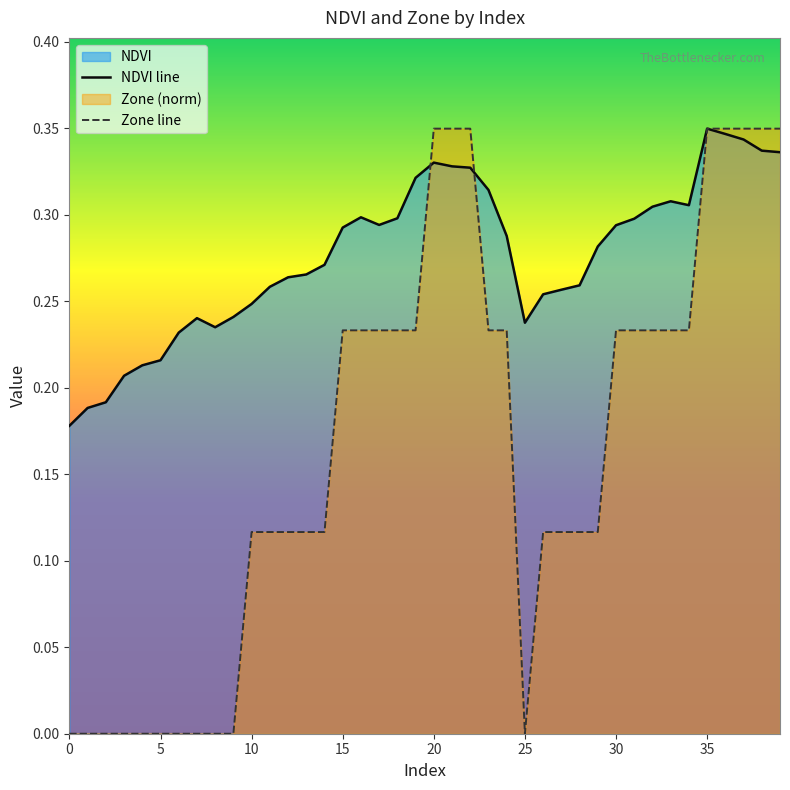

True or false: NDVI line and Zone line intersect in this chart.

True